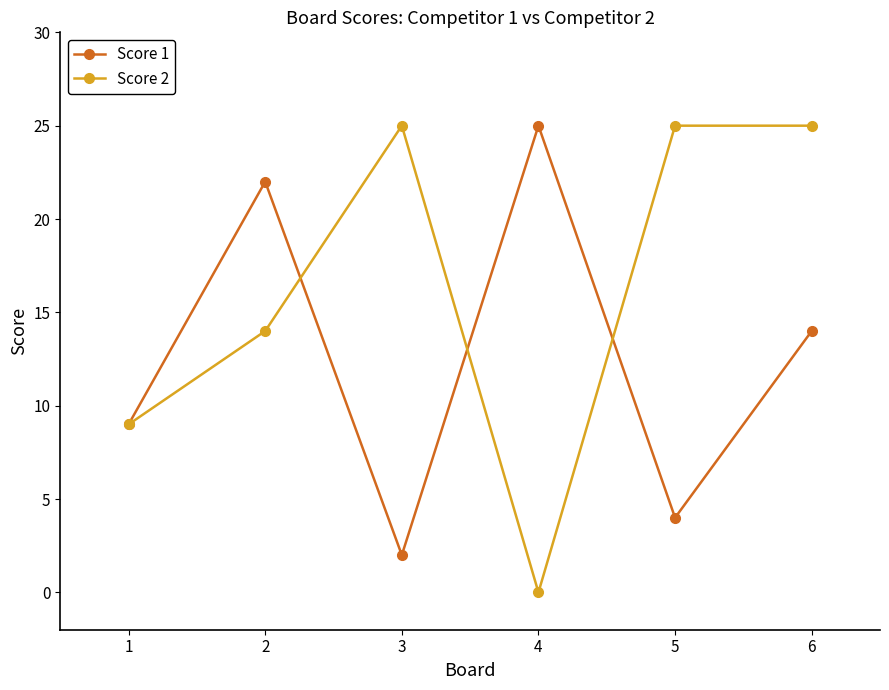

Which series changed the most between 4 and 6?

Score 2